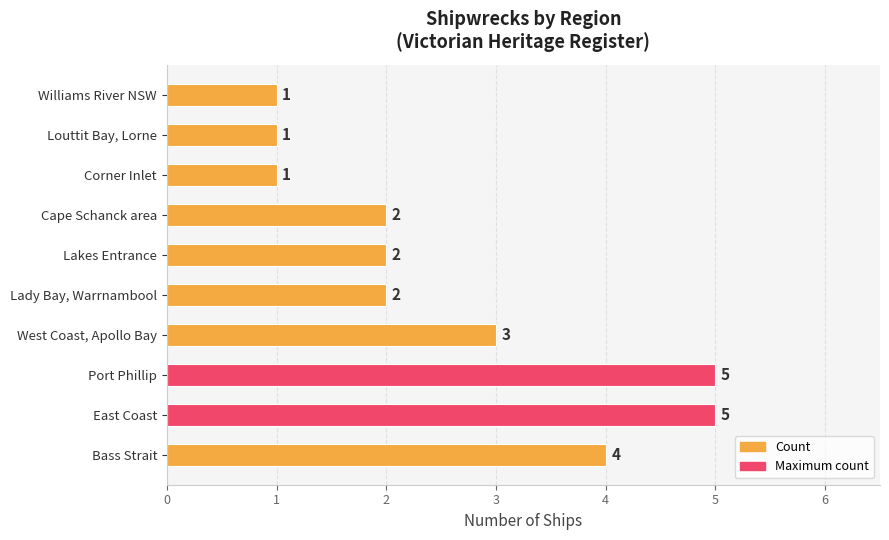

What is the ratio of the value at Corner Inlet to the value at Cape Schanck area?

0.5